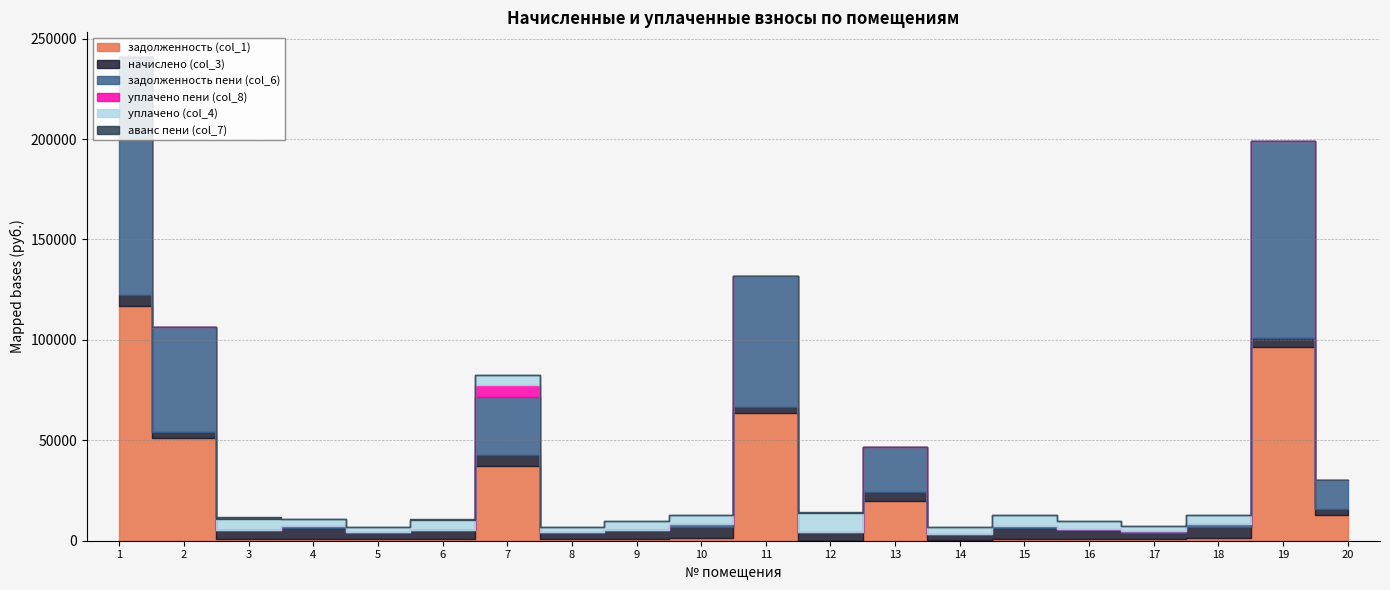

Which series has the largest range (max minus min)?

задолженность пени (col_6)